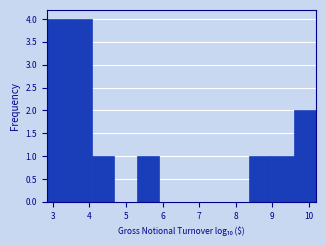

Reading left to right, list every bar in this chart as the range it spans on the x-axis followed by its height. Neither the bar edges nor the heights are printed on the chart, so give them approximately, as read against the axes.

2.8 to 3.4: 4
3.4 to 4.1: 4
4.1 to 4.7: 1
4.7 to 5.3: 0
5.3 to 5.9: 1
5.9 to 6.5: 0
6.5 to 7.1: 0
7.1 to 7.7: 0
7.7 to 8.4: 0
8.4 to 9.0: 1
9.0 to 9.6: 1
9.6 to 10.2: 2